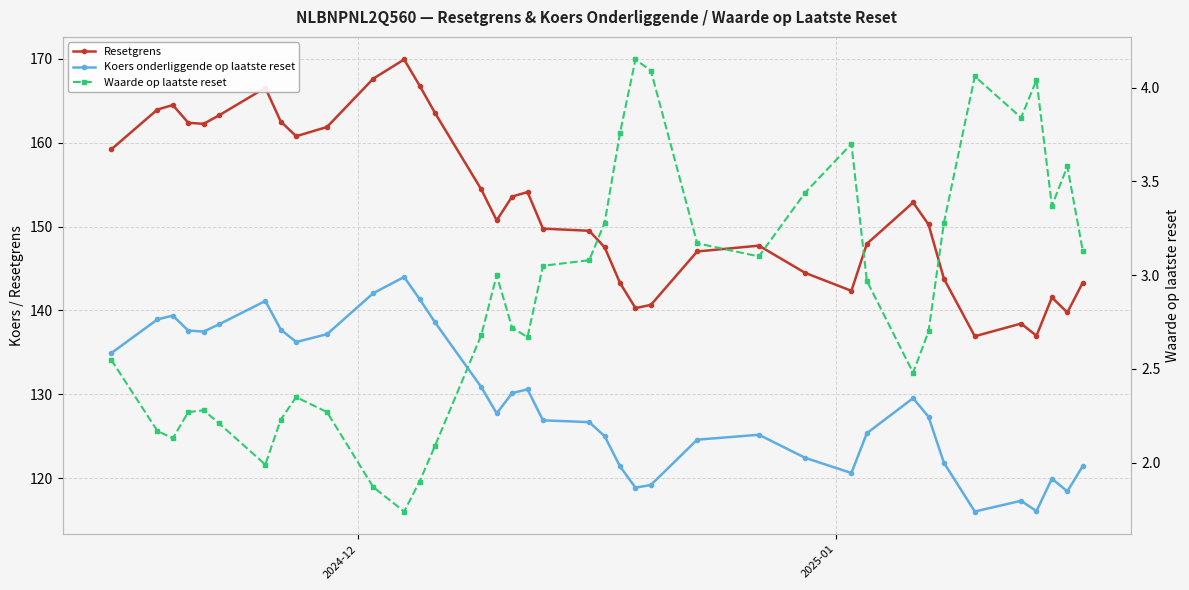

What is the value of the Koers onderliggende op laatste reset point at the 23rd from the left?

118.9